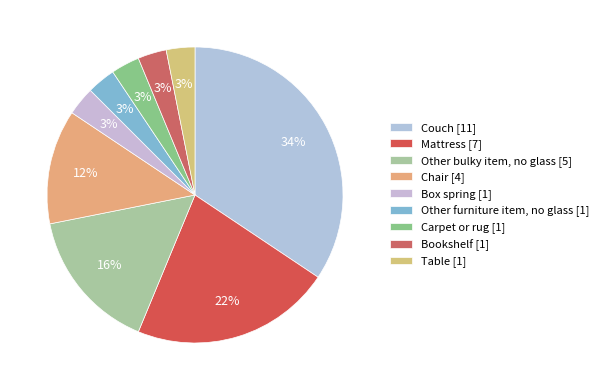

What percentage is the Carpet or rug slice, to the nearest percent?

3%